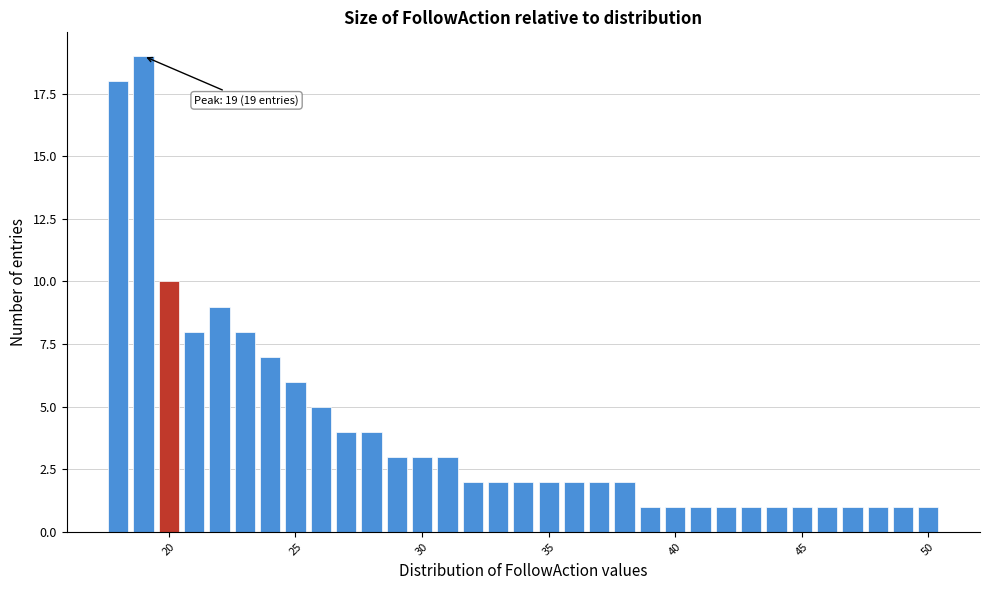

Around what value on the x-axis is the tallest bar? Give the approximate position of its centre, as read against the axis.

19.0